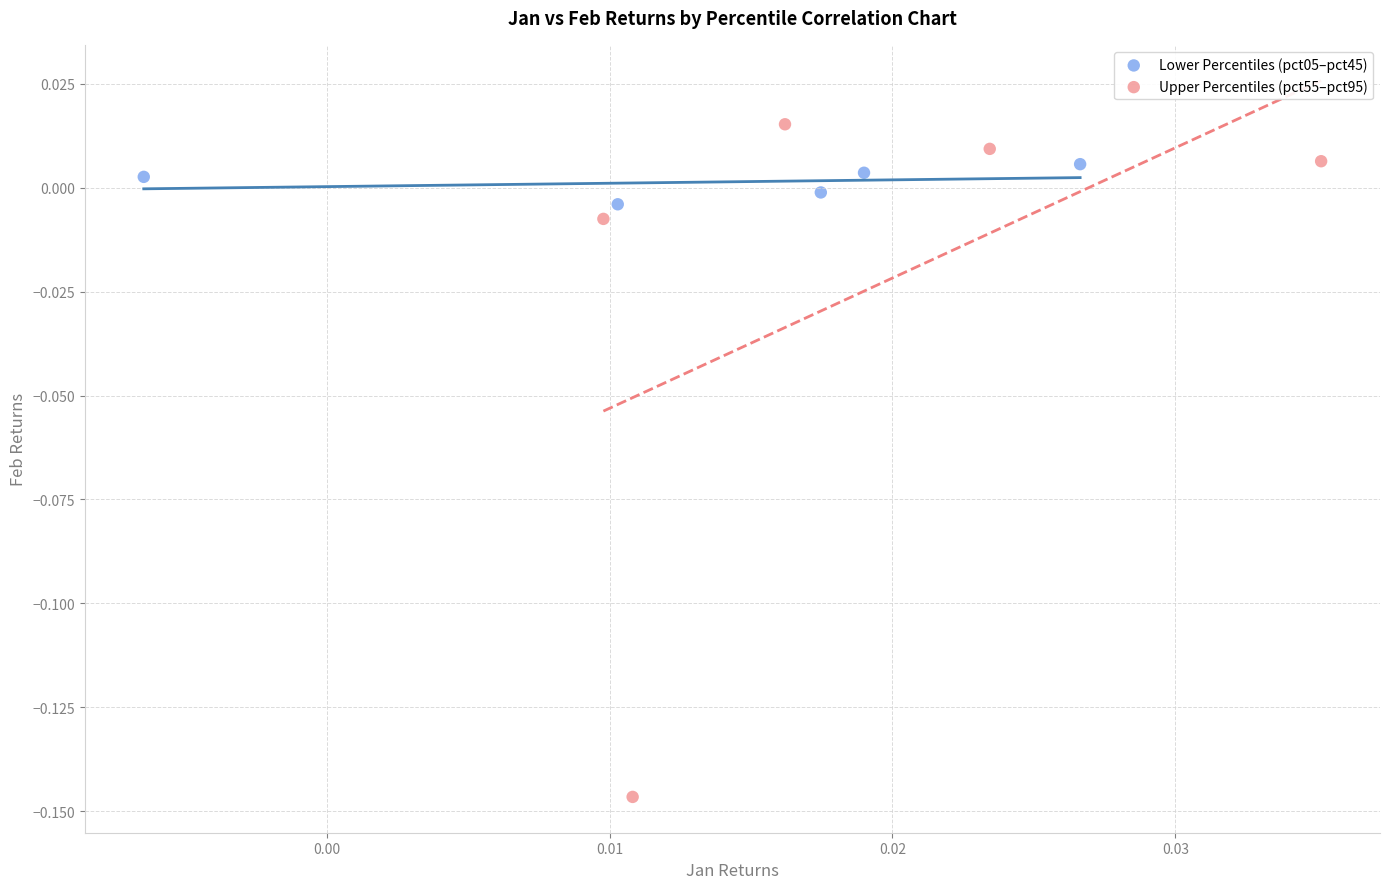

Which series reaches the minimum Y coordinate?

Upper Percentiles (pct55–pct95)